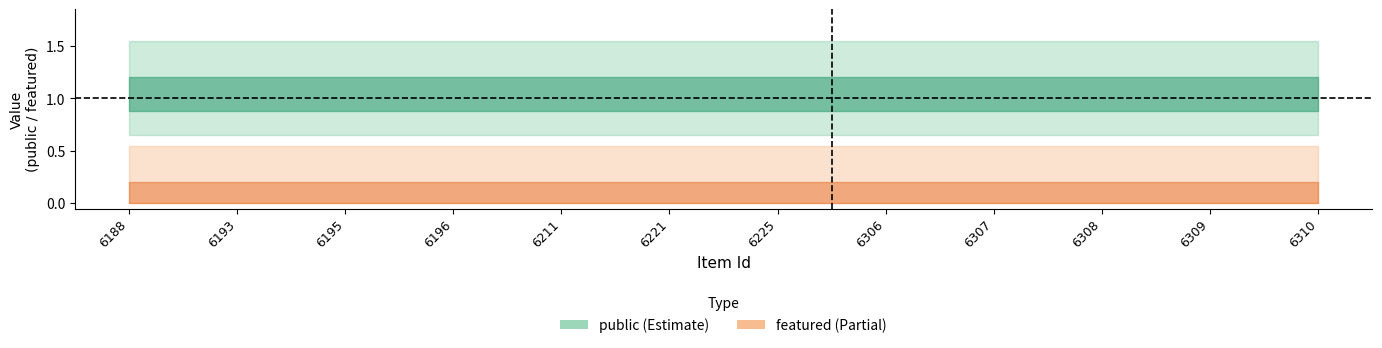

How many distinct data groups are displayed?

2